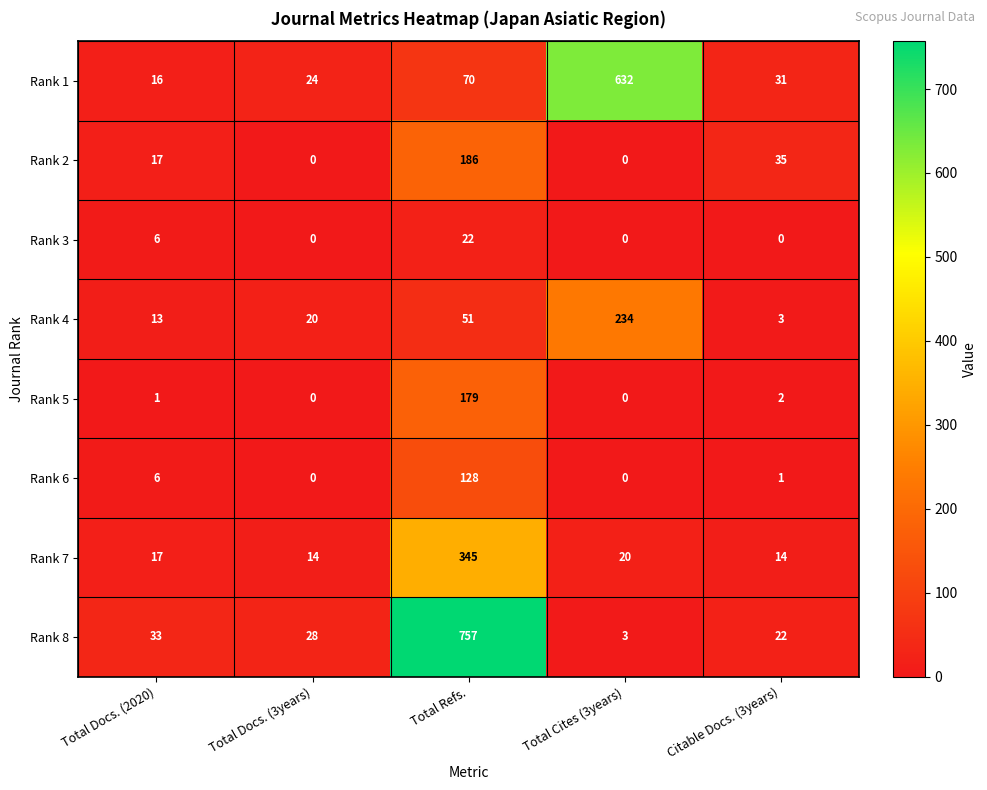

What is the highest value of the Rank 7 series?

345